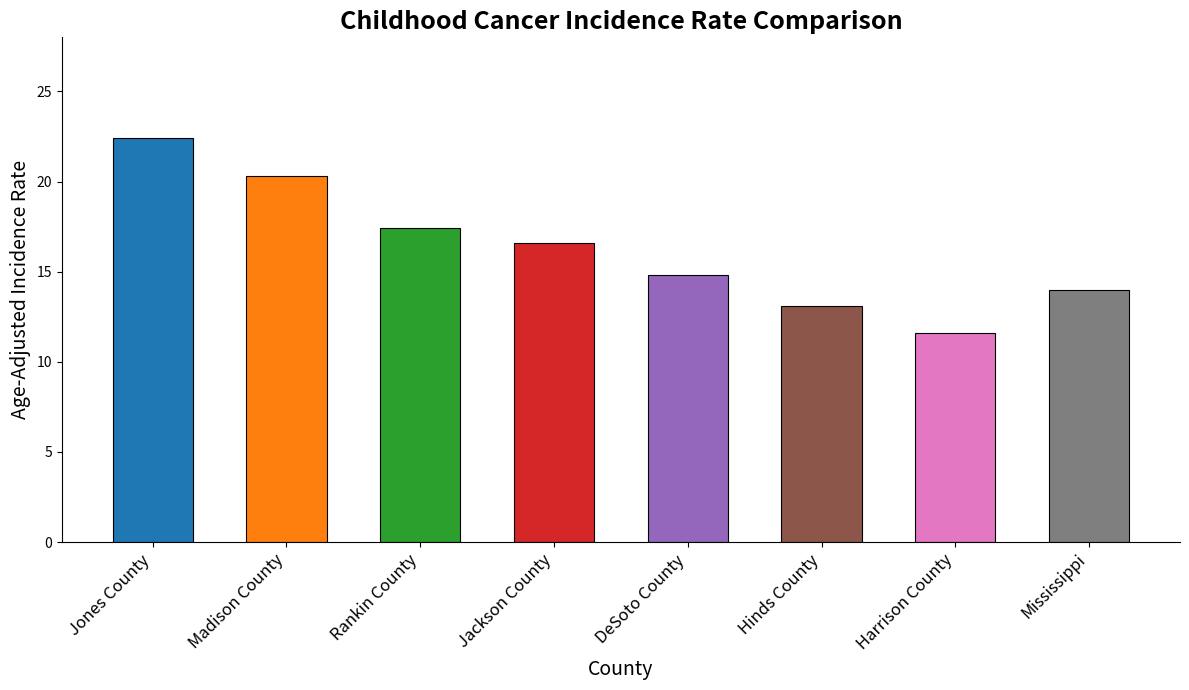

How many data points are above 16?

4